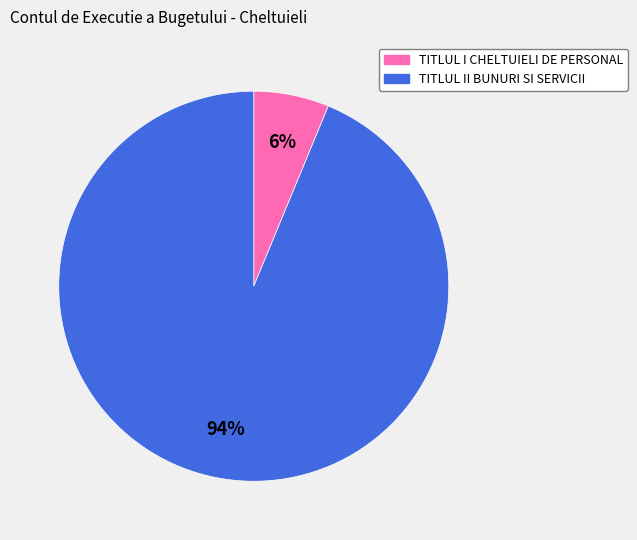

Which slice represents more than half of the pie?

TITLUL II BUNURI SI SERVICII